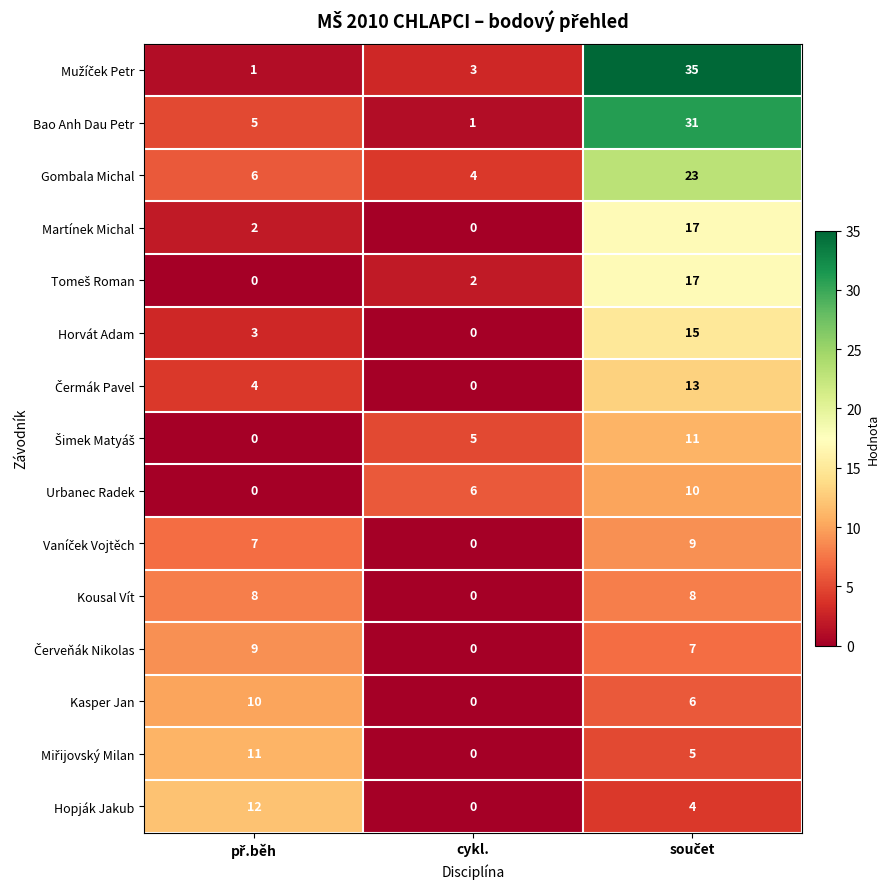

At which label is Urbanec Radek closest to 5?

cykl.